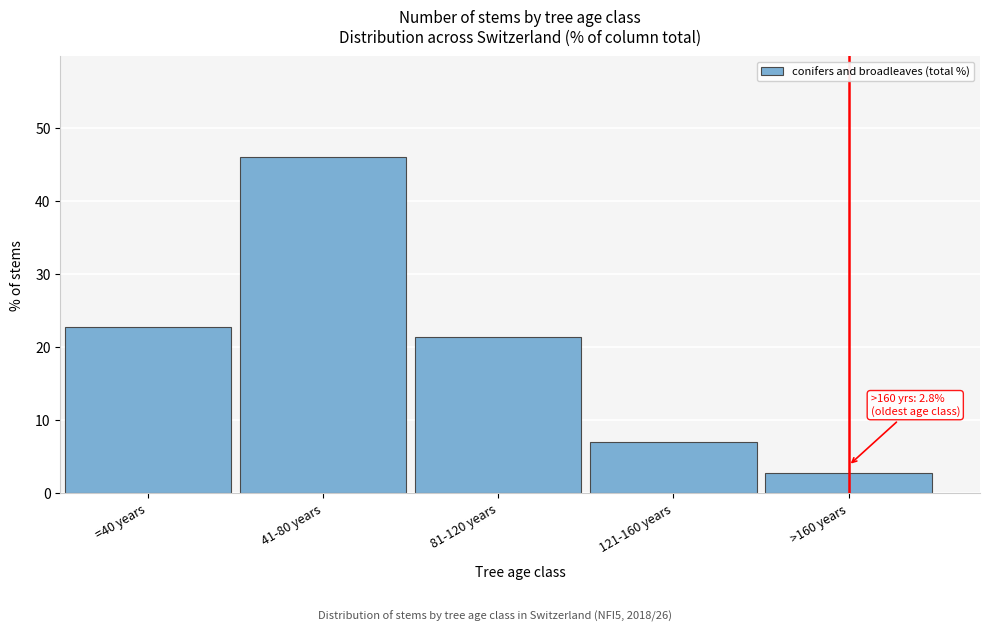

Reading right to left, extract all data points from this chart.

2.8	7.0	21.4	46.0	22.8